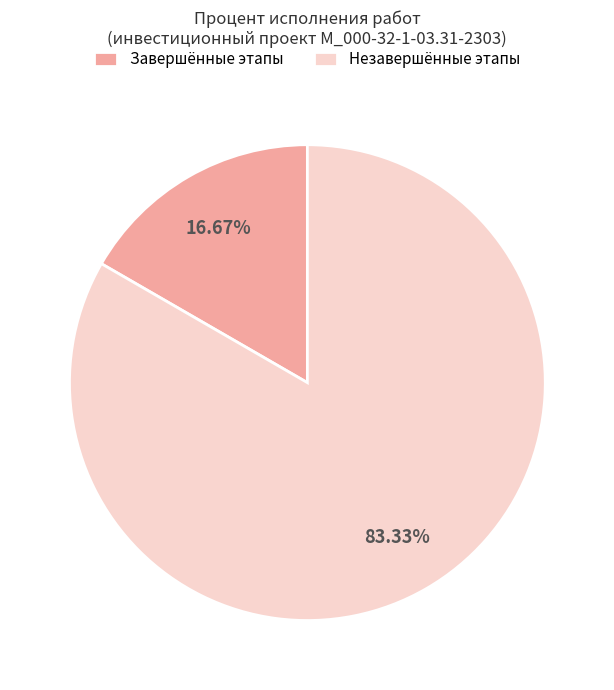

Is there a majority slice in this chart?

Yes